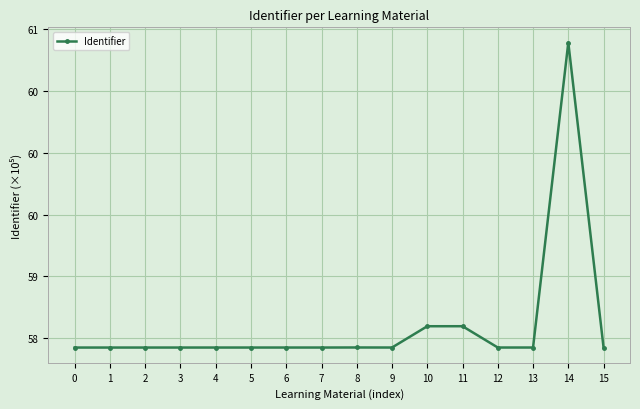

Reading right to left, transcribe all the data shown in this chart.

58.4	60.9	58.4	58.4	58.6	58.6	58.4	58.4	58.4	58.4	58.4	58.4	58.4	58.4	58.4	58.4